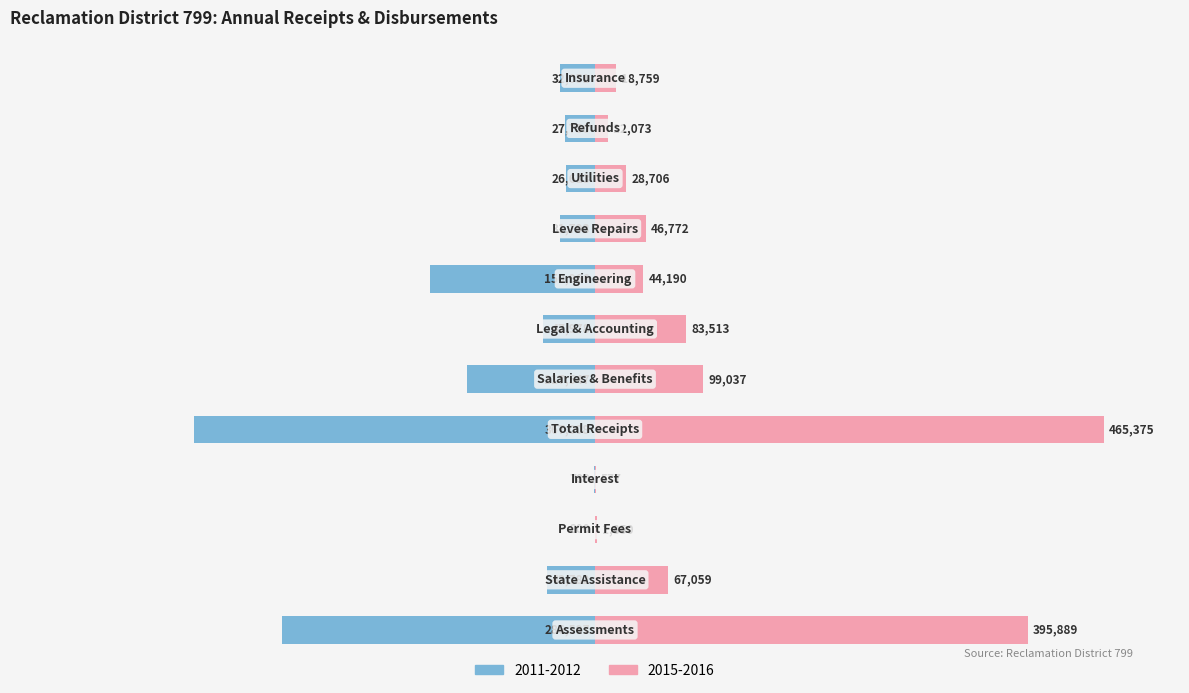

The value of 2015-2016 at Interest is 0.1. True or false?

False